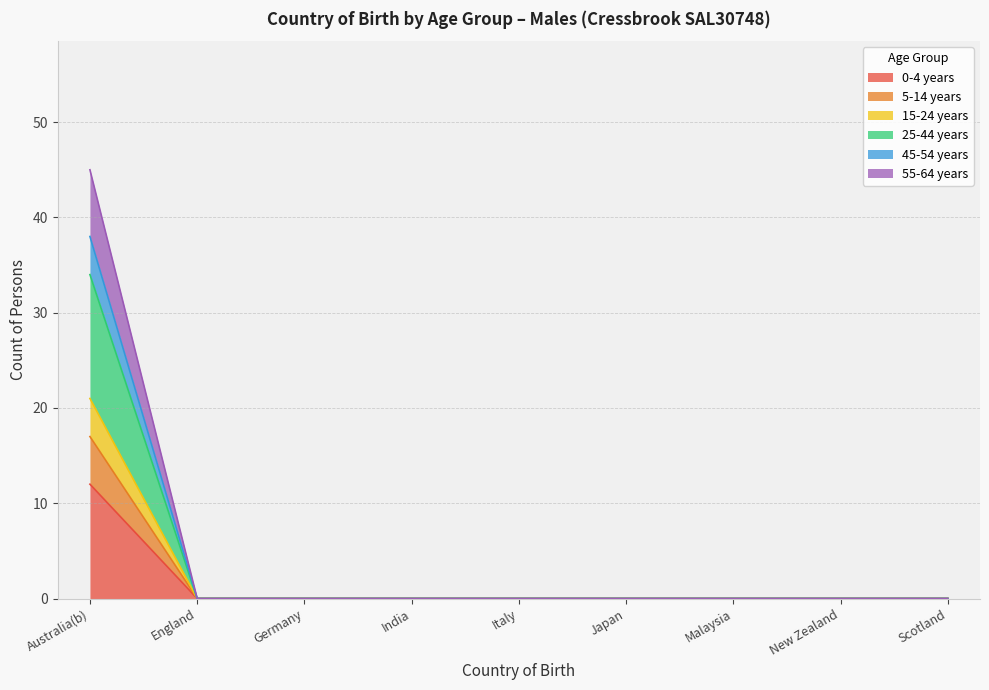

At which category is the sum across all series the highest?

Australia(b)